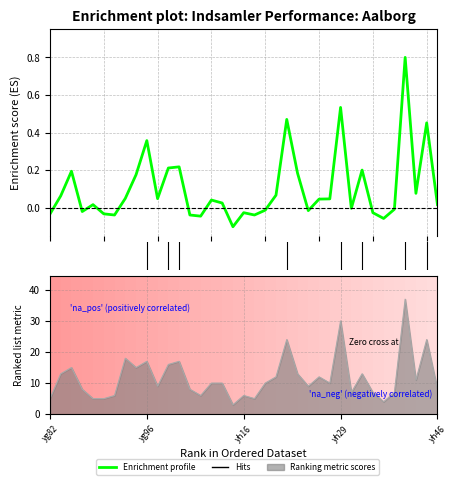

Reading left to right, list all the values displayed in this chart.

-0.0	0.1	0.2	-0.0	0.0	-0.0	-0.0	0.1	0.2	0.4	0.0	0.2	0.2	-0.0	-0.0	0.0	0.0	-0.1	-0.0	-0.0	-0.0	0.1	0.5	0.2	-0.0	0.0	0.0	0.5	-0.0	0.2	-0.0	-0.1	-0.0	0.8	0.1	0.5	0.0